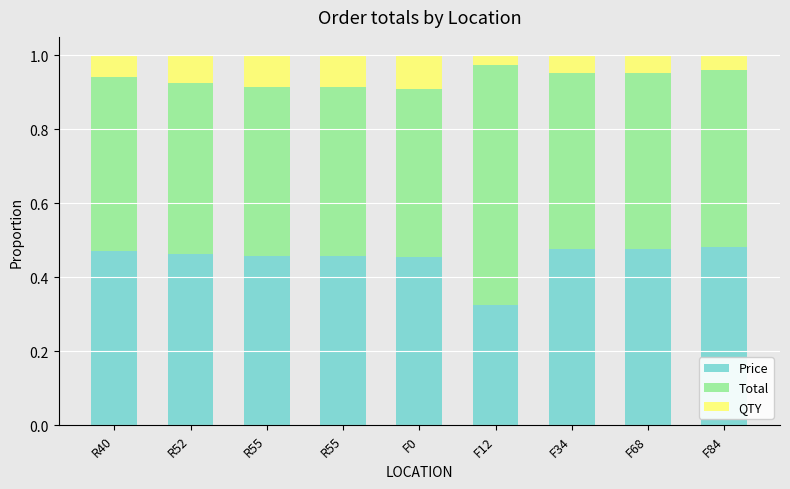

Which series has the largest total across all categories?

Total